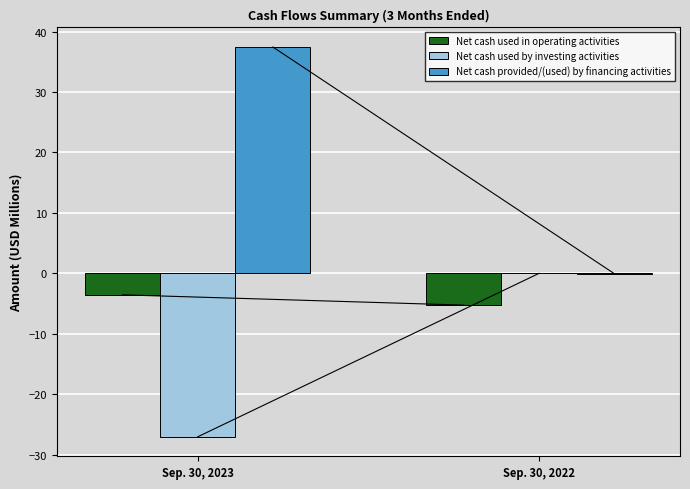

What is the total value across all series at Sep. 30, 2022?

-5.3